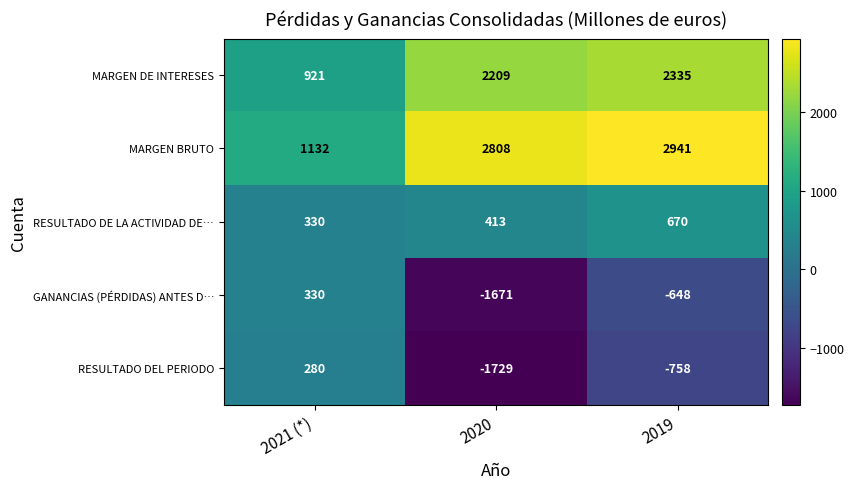

Is it true that GANANCIAS (PÉRDIDAS) ANTES D… equals 330 at 2021 (*)?

True